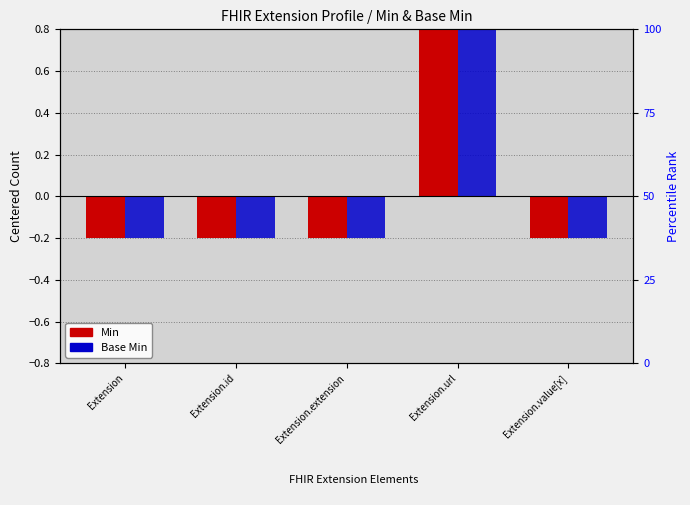

Count the Min values in the range 0 to 1.

1